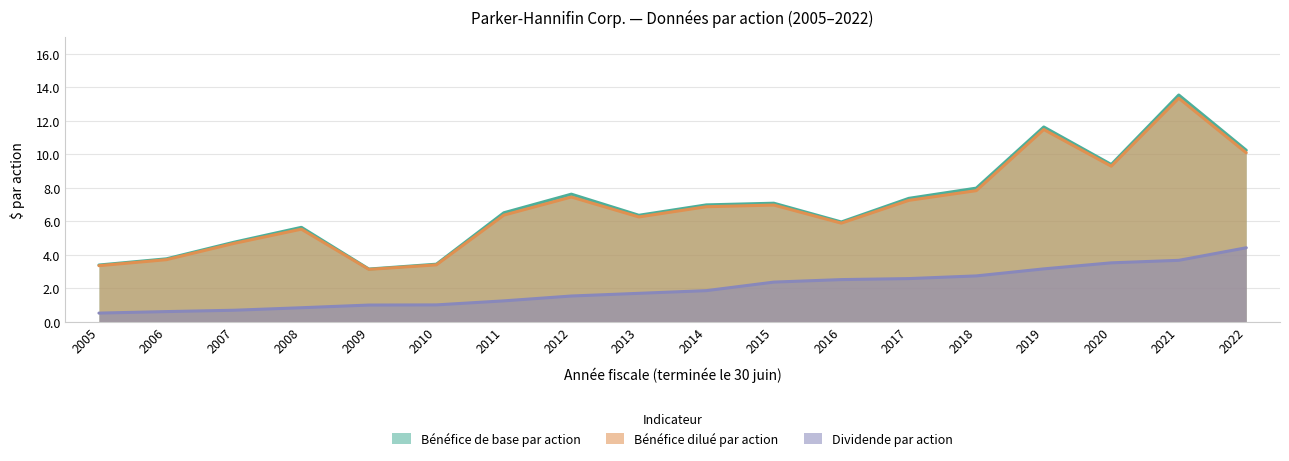

At which category does Bénéfice de base par action reach its first local valley?

2009